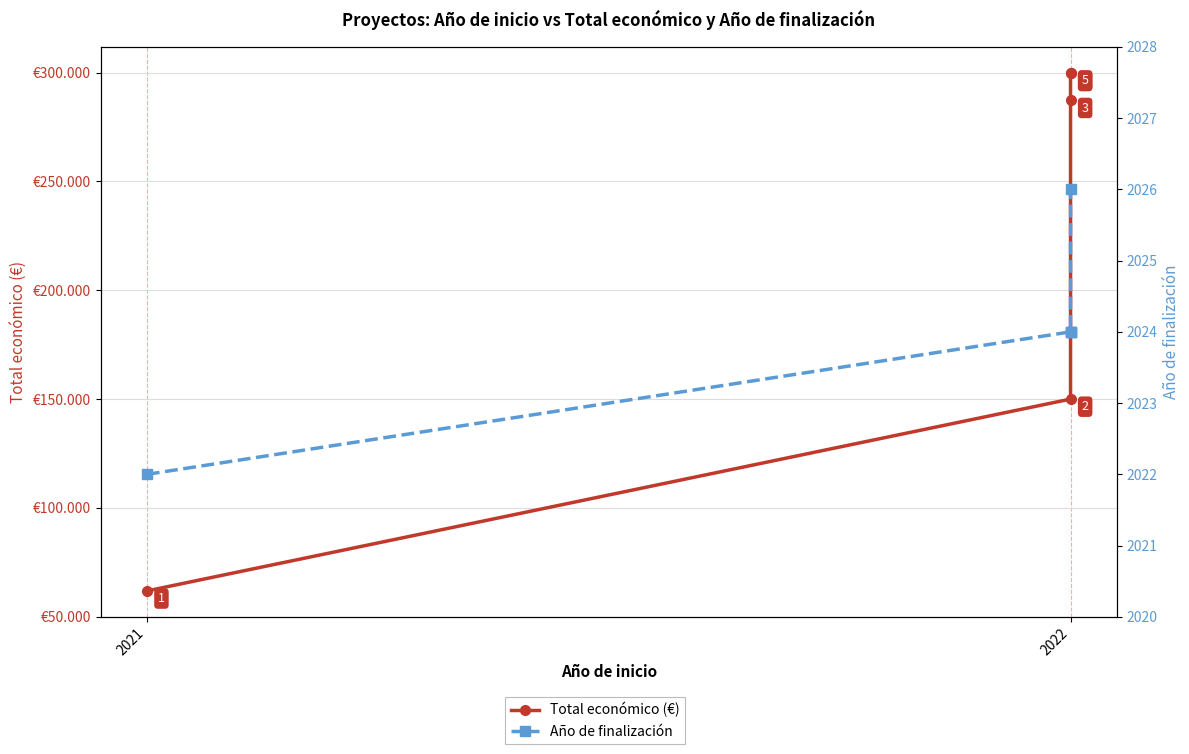

What is the value of the Año de finalización point at the 1st from the left?

2022